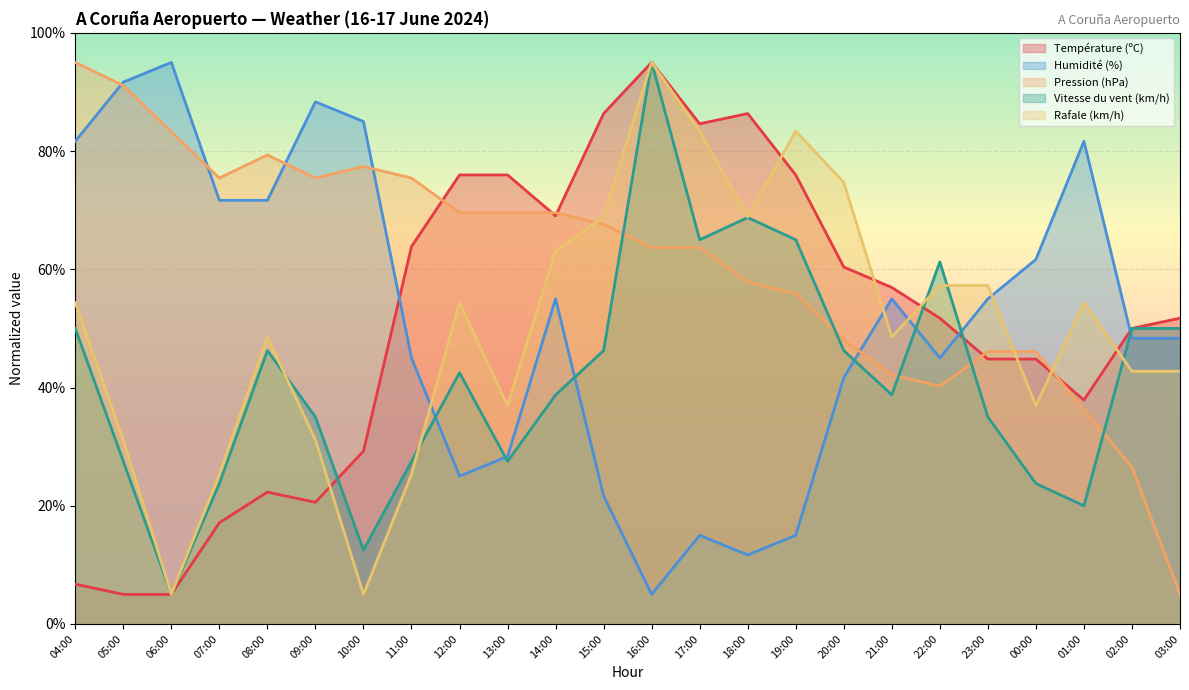

Which category has the lowest value in the Rafale (km/h) series?

06:00